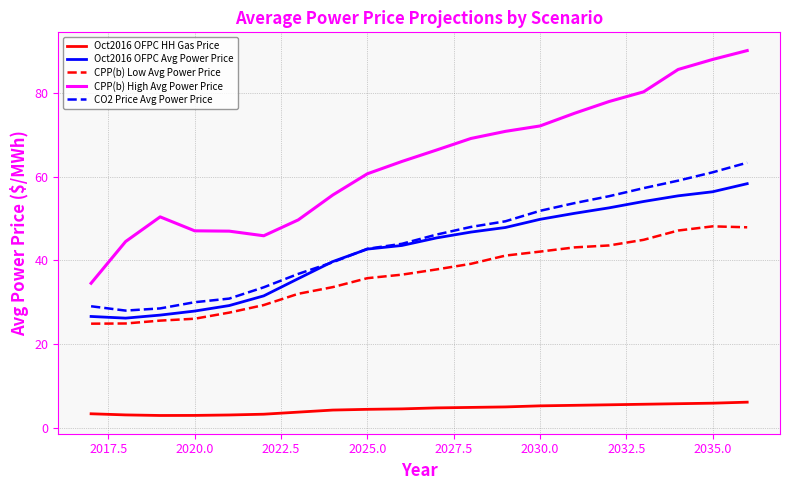

True or false: Oct2016 OFPC Avg Power Price and Oct2016 OFPC HH Gas Price cross at least once.

False